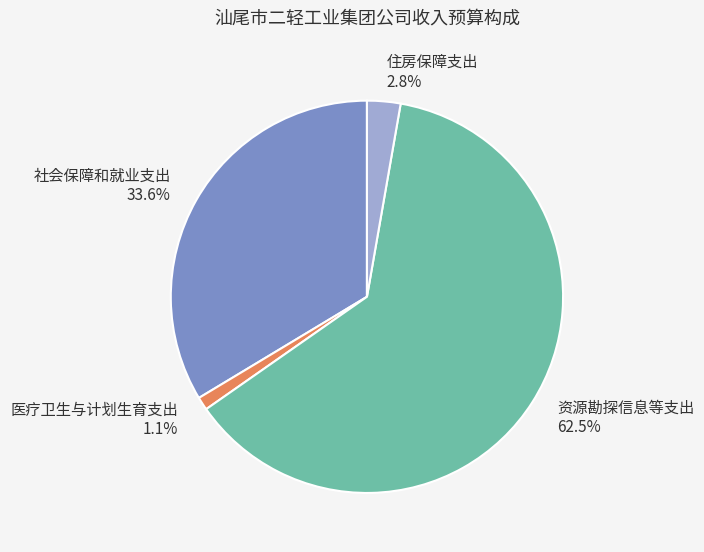

Rank the categories by value from lowest to highest.

医疗卫生与计划生育支出, 住房保障支出, 社会保障和就业支出, 资源勘探信息等支出